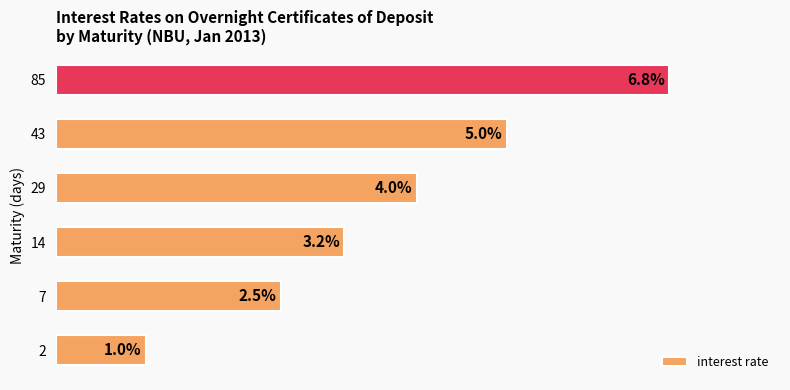

List the labels in order of value, largest first.

85, 43, 29, 14, 7, 2